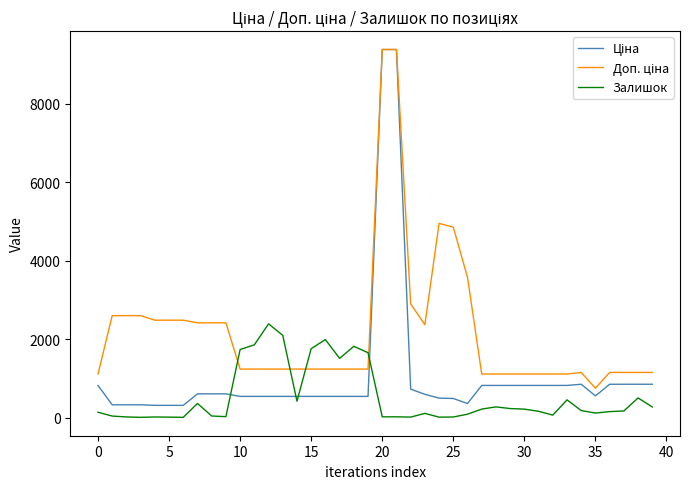

What is the maximum value shown in the chart?

9384.0